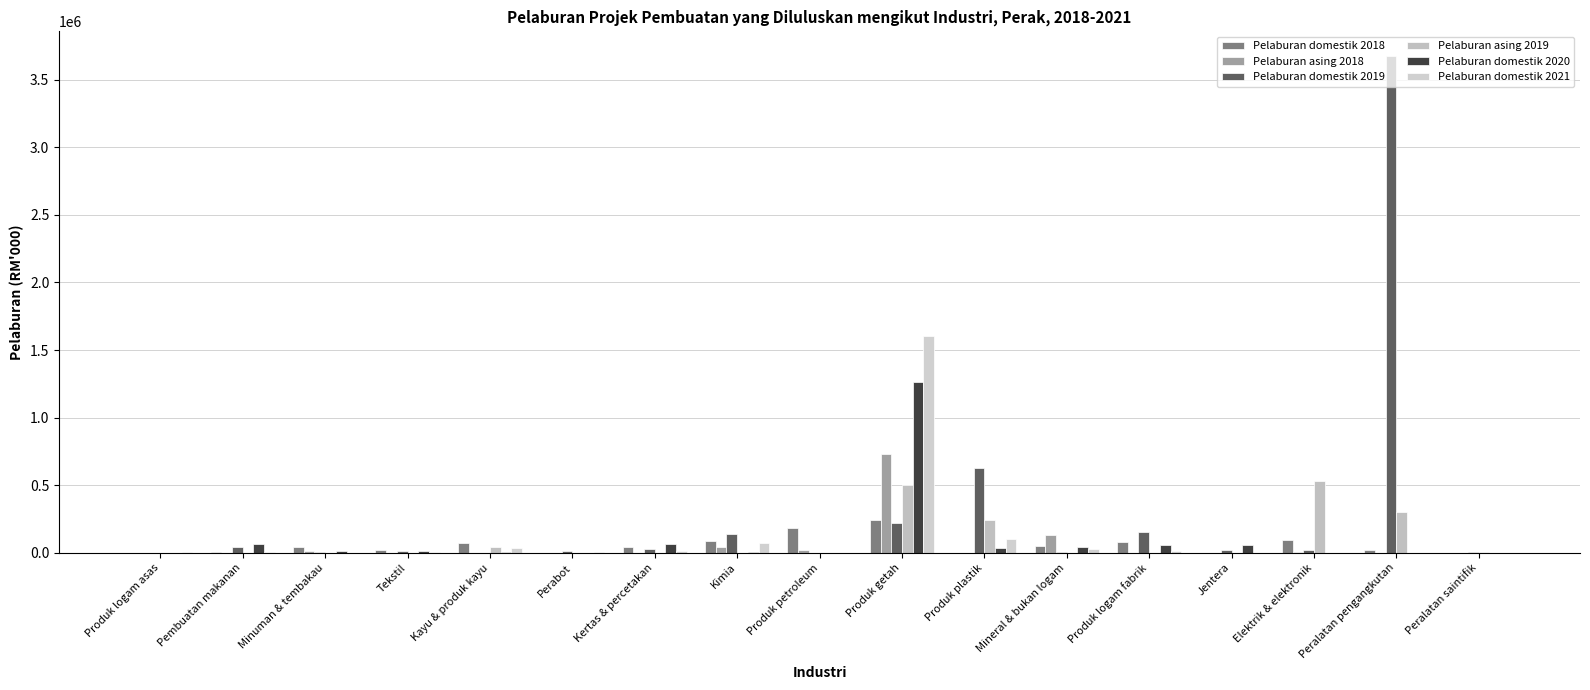

True or false: Pelaburan domestik 2018 has a value of -127534.7 at Jentera.

False